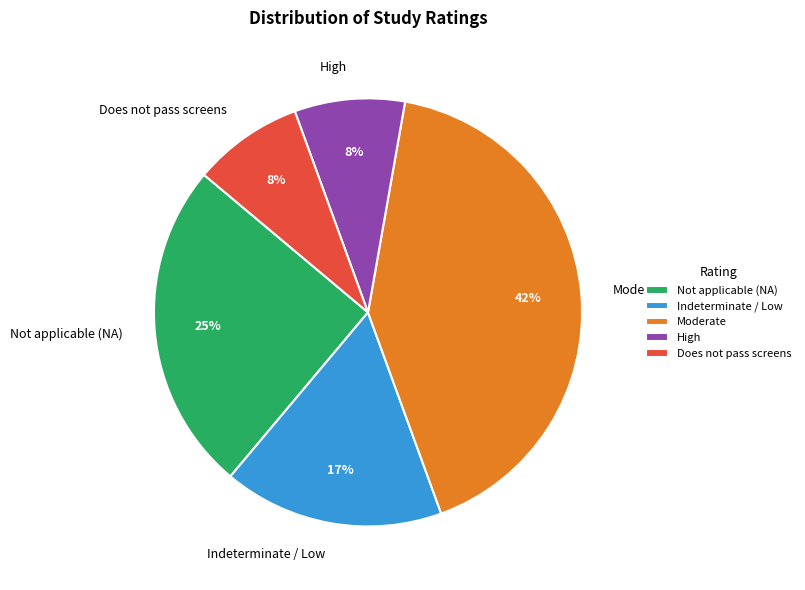

Which has a higher value, Moderate or Indeterminate / Low?

Moderate